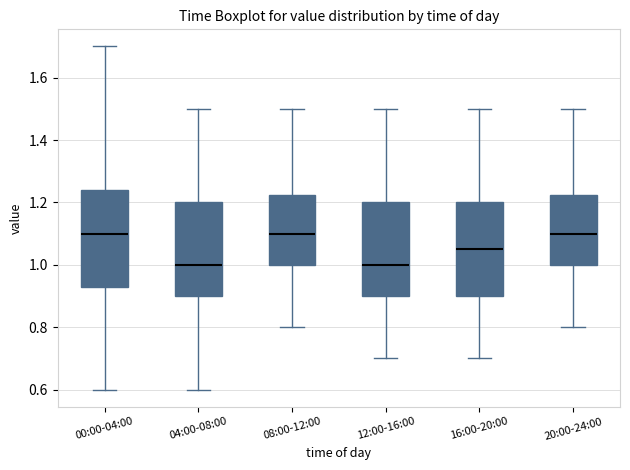

Reading left to right, transcribe this box plot: for each box, give where its median line is, the range the box spans, and where its two whiskers end, as read against the y-axis. The values are not printed on the chart, so give them approximately, as read against the axis.

00:00-04:00: median 1.10, box 0.94 to 1.24, whiskers 0.60 to 1.70
04:00-08:00: median 1.00, box 0.90 to 1.20, whiskers 0.60 to 1.50
08:00-12:00: median 1.10, box 1.00 to 1.22, whiskers 0.80 to 1.50
12:00-16:00: median 1.00, box 0.90 to 1.20, whiskers 0.70 to 1.50
16:00-20:00: median 1.06, box 0.90 to 1.20, whiskers 0.70 to 1.50
20:00-24:00: median 1.10, box 1.00 to 1.22, whiskers 0.80 to 1.50